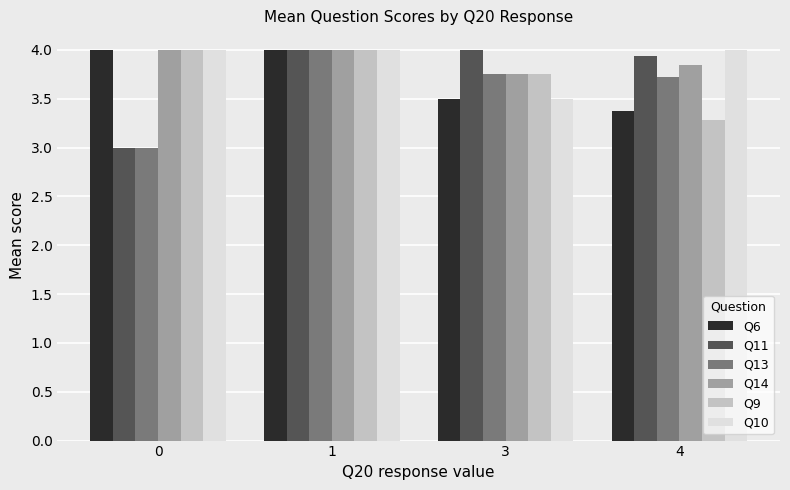

What is the greatest value displayed?

4.0